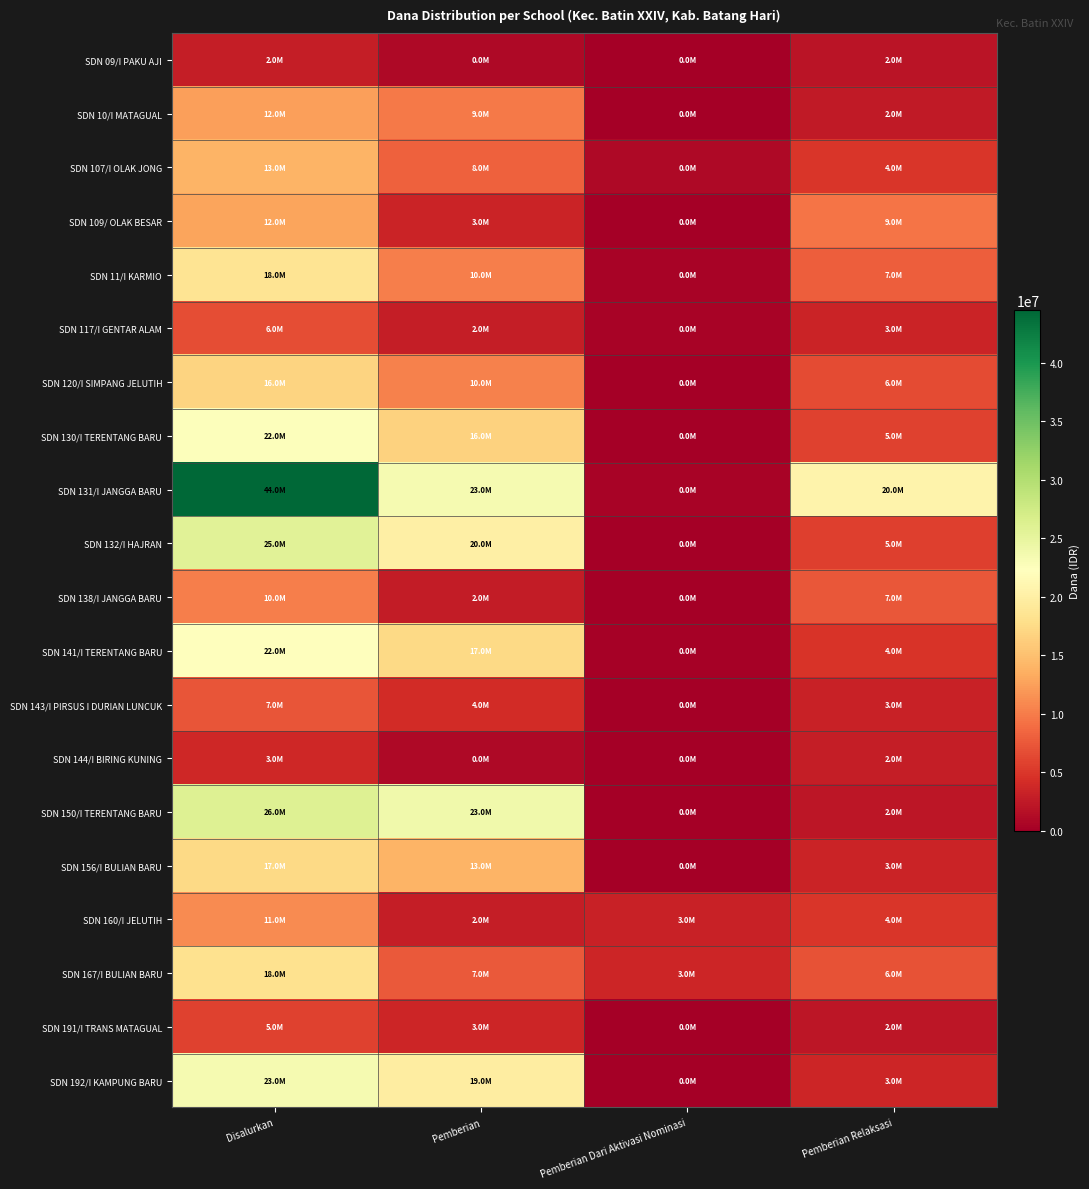

How many categories are shown in the chart?

4